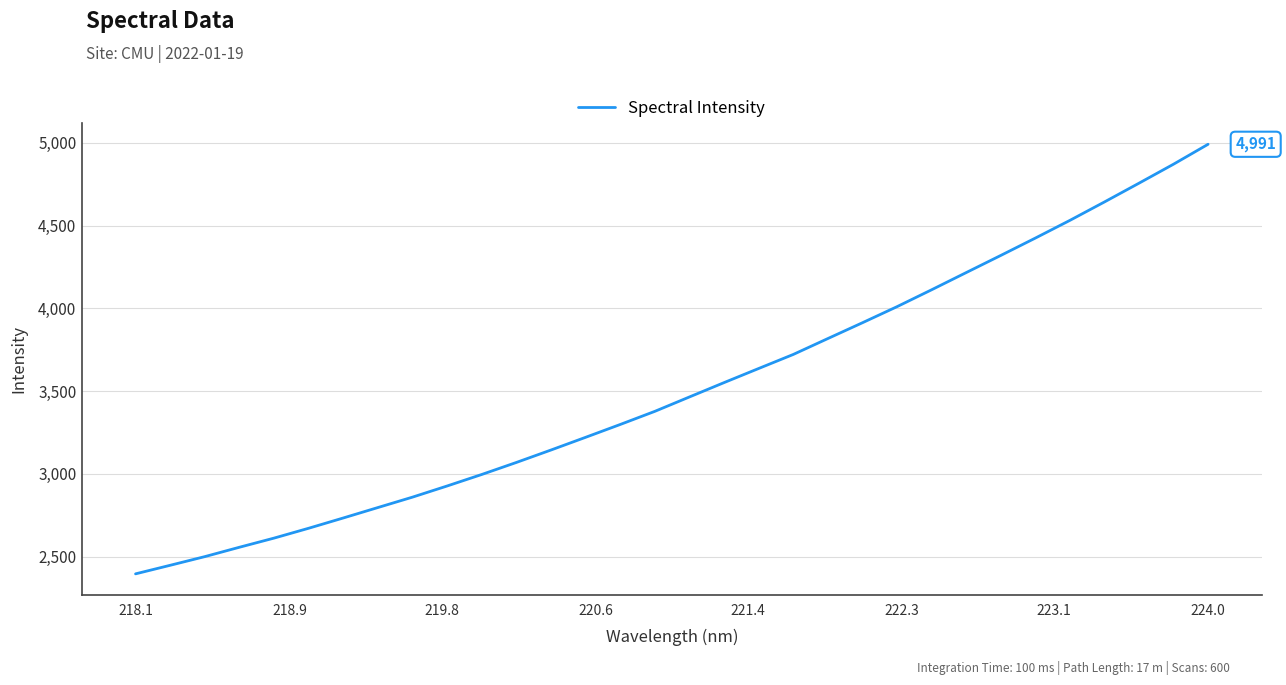

What is the greatest value displayed?

4990.8